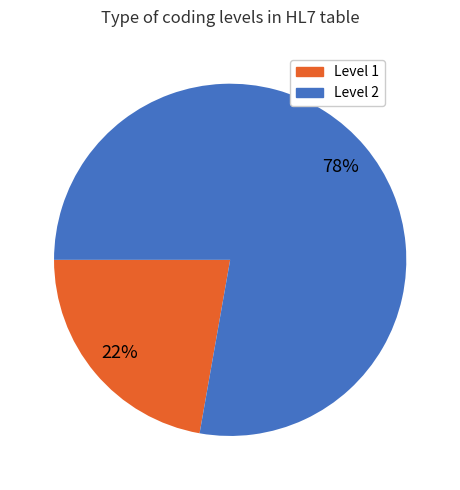

Count the number of slices in the pie.

2